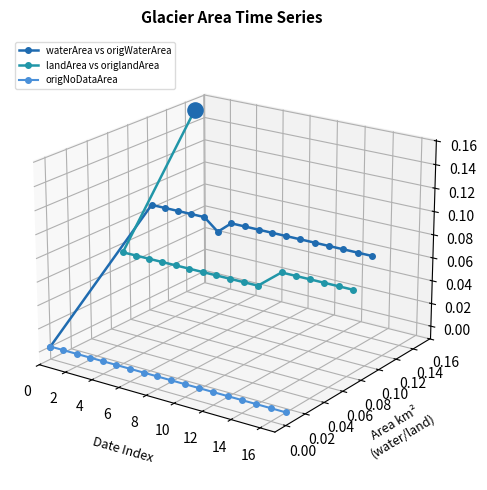

Which series has the widest spread of Y values?

landArea vs origlandArea